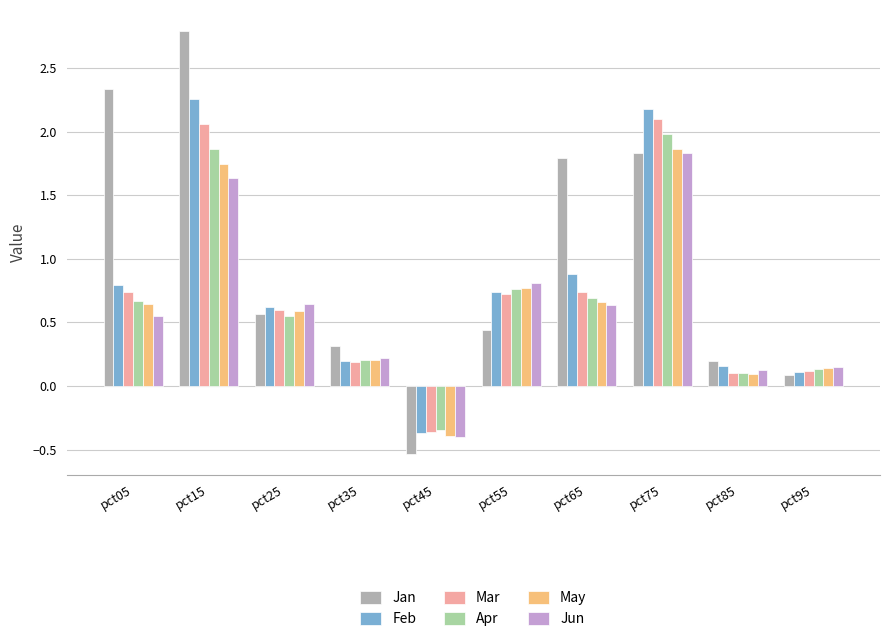

What is the sum of the May values at pct35 and pct05?

0.9